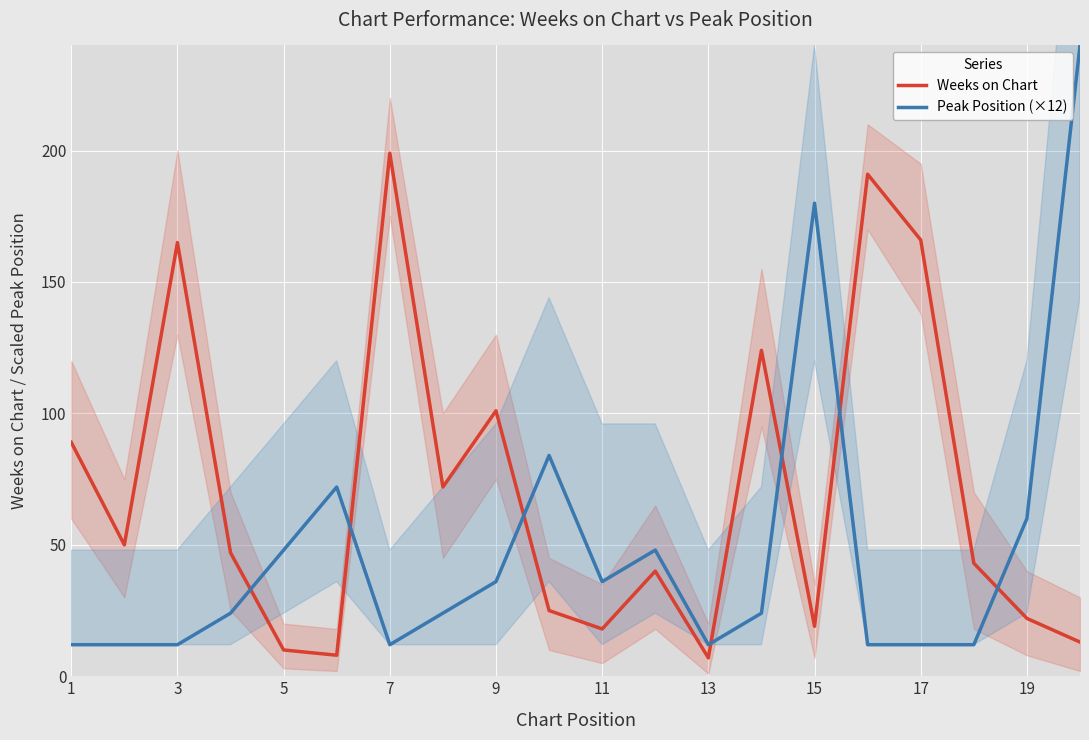

What is the average value of the Peak Position (×12) series?

49